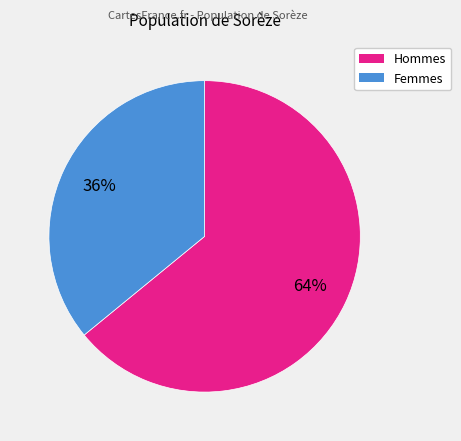

To the nearest percent, what is the difference between the largest and smallest slice percentages?

28%